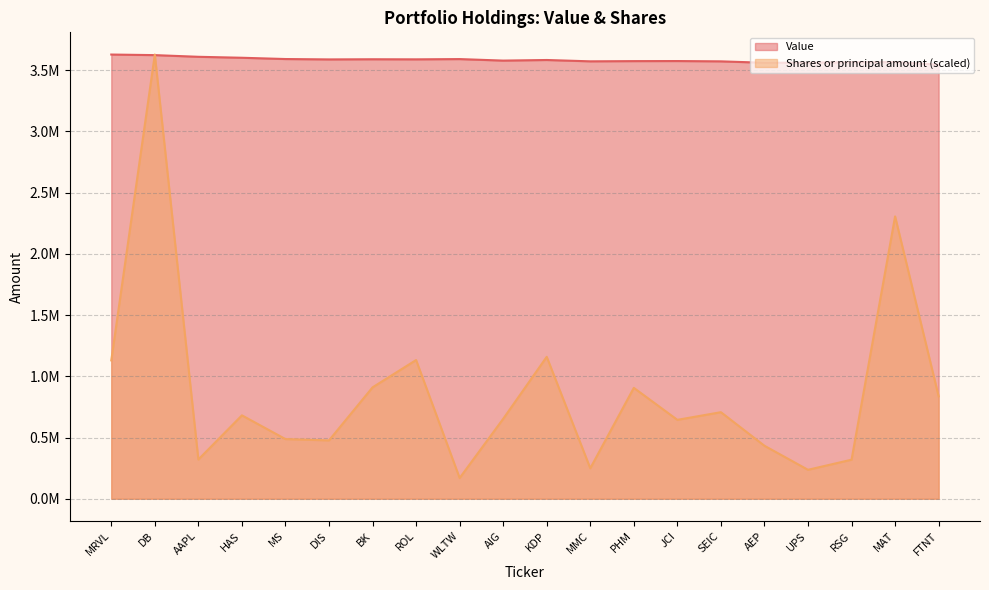

In Shares or principal amount, how many points are lower than both neighbors (excluding endpoints)?

6